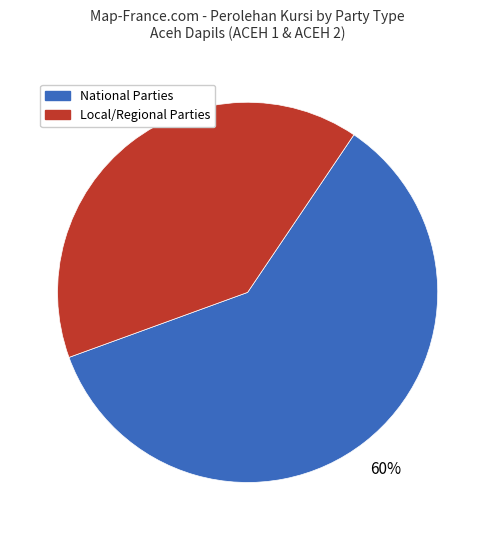

To the nearest percent, what is the difference between the largest and smallest slice percentages?

20%